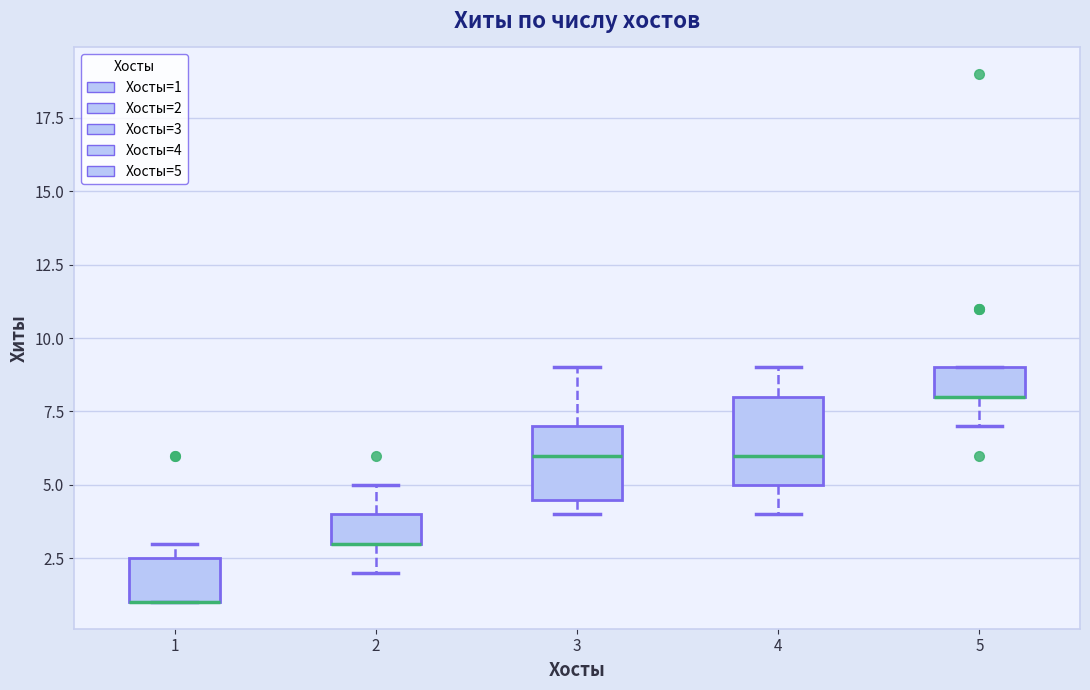

Which box is the tallest, from its lower edge to its upper edge?

4